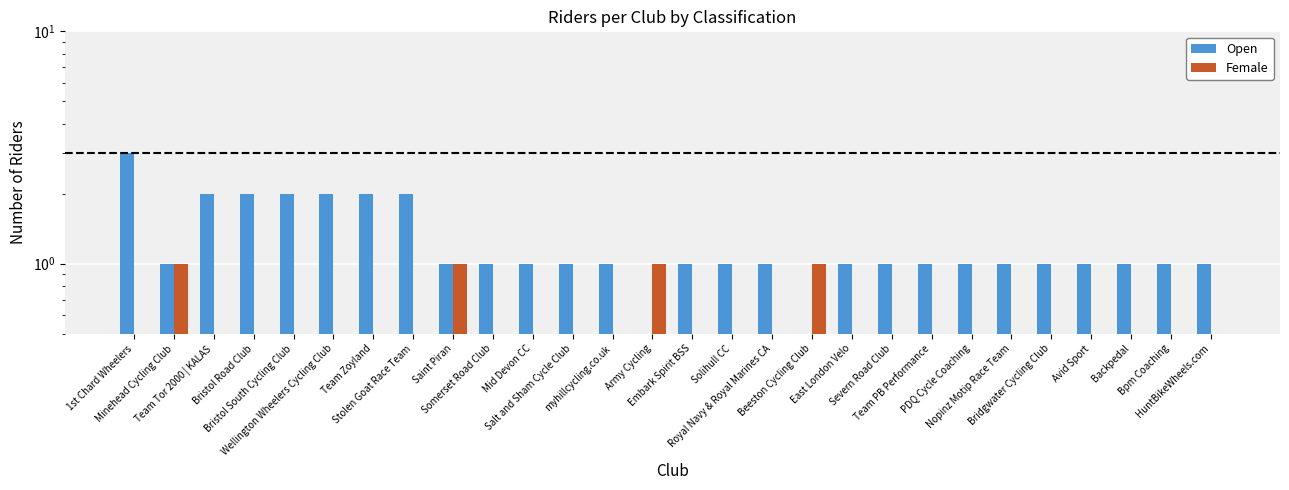

At how many categories does at least one series exceed 2?

1